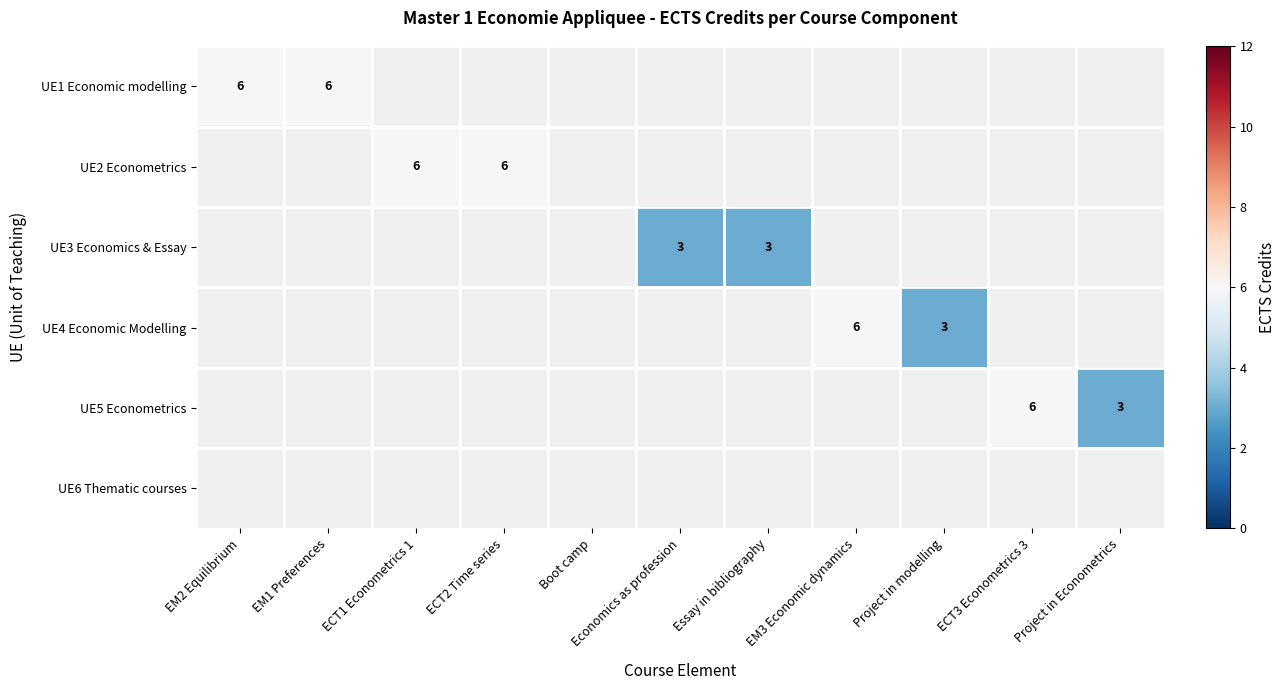

The UE4 Economic Modelling series shows 2.0 at EM3 Economic dynamics. True or false?

False